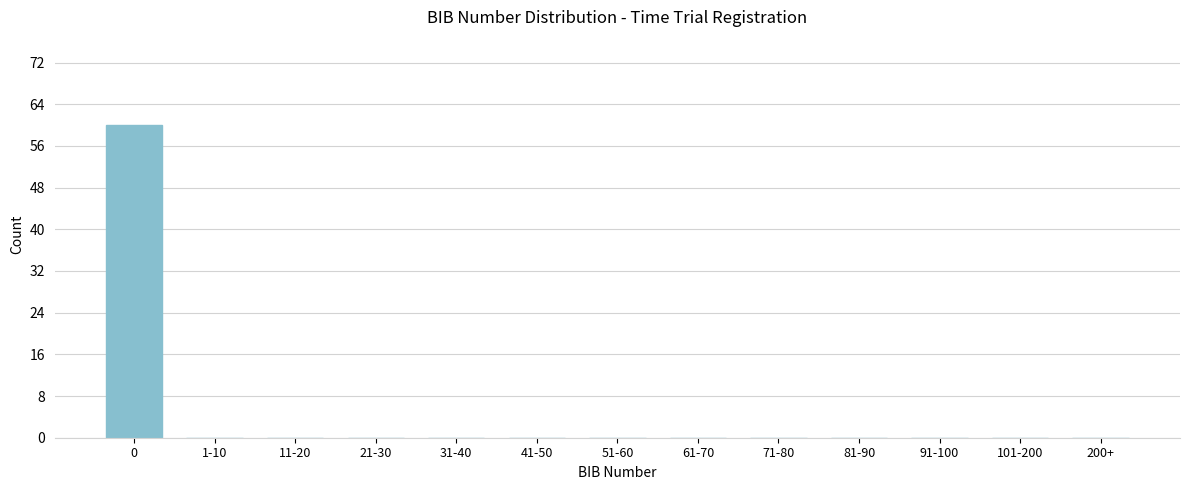

Reading left to right, extract all data points from this chart.

0=60	1-10=0	11-20=0	21-30=0	31-40=0	41-50=0	51-60=0	61-70=0	71-80=0	81-90=0	91-100=0	101-200=0	200+=0